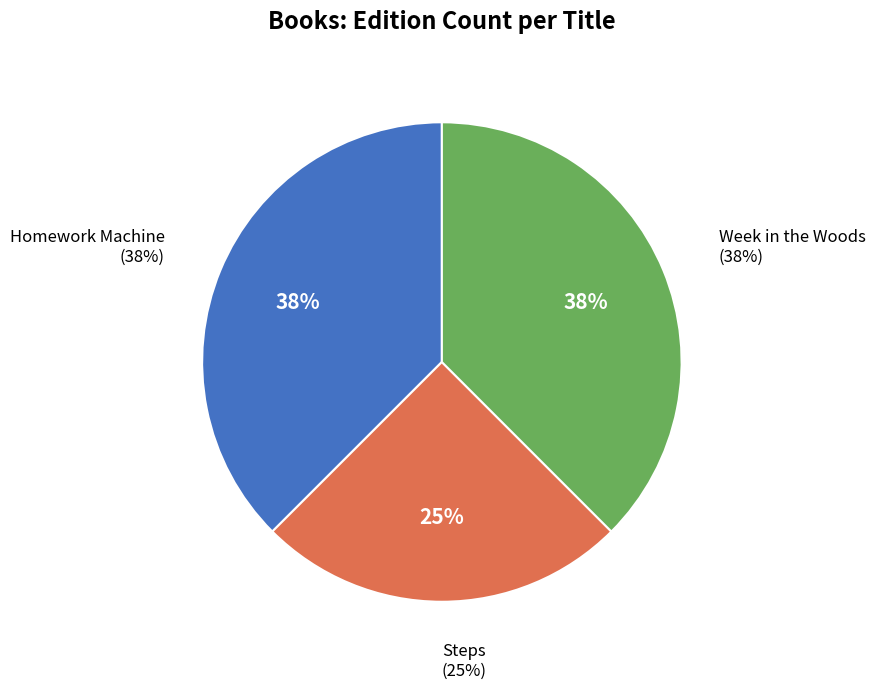

To the nearest percent, what is the combined percentage of Week in the Woods and Steps?

62%